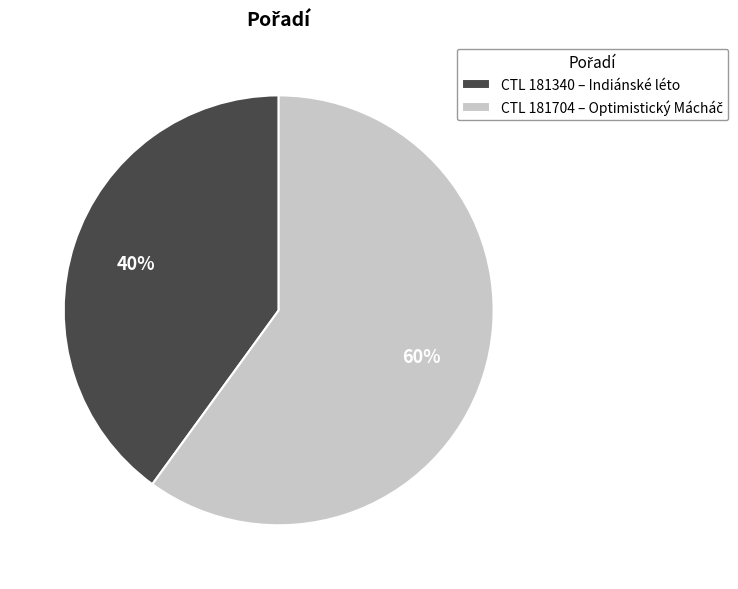

What is the smallest slice in the pie chart?

CTL 181340 – Indiánské léto